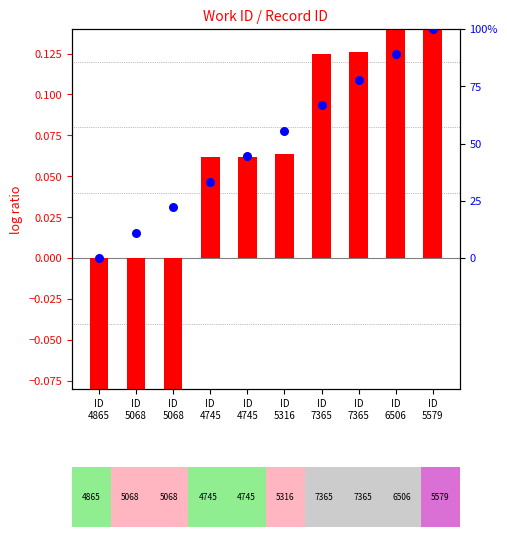

Between ID
4745 and ID
5068, which is larger?

ID
4745